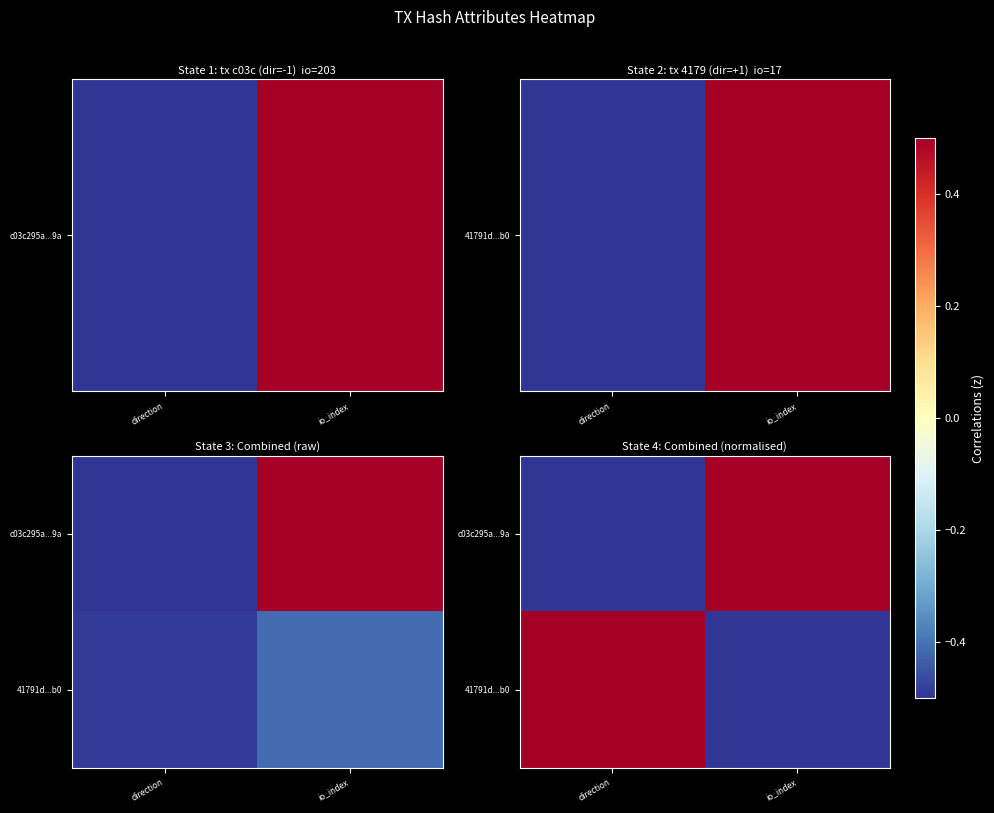

Which category has the highest value across all series?

io_index